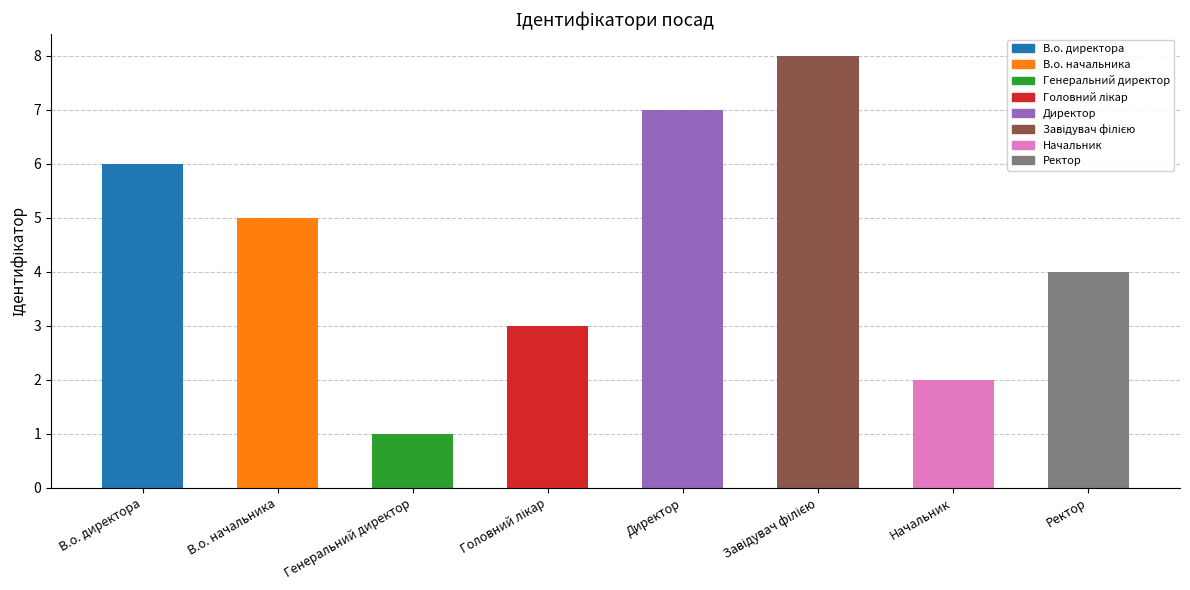

How many bars are there in total?

8